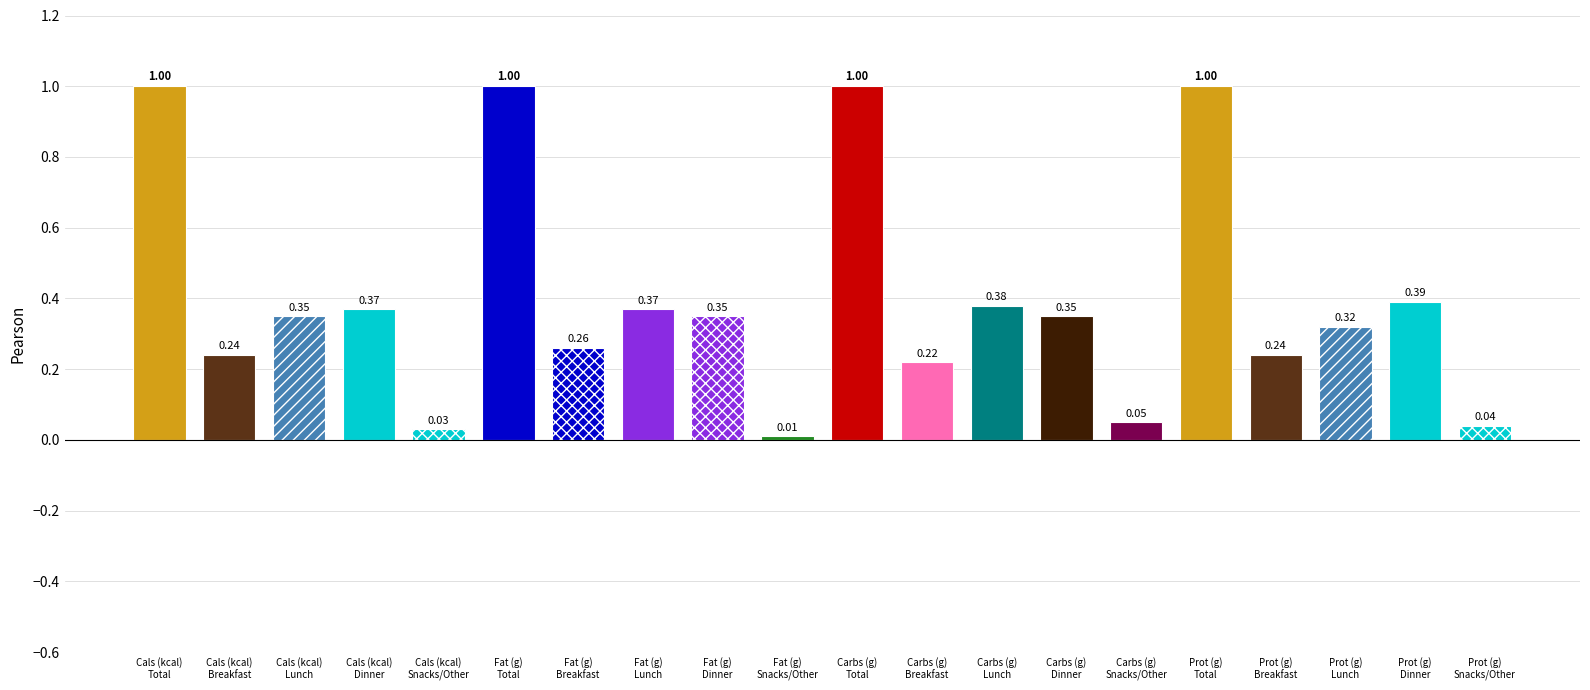

What is the sum of all values?

8.0